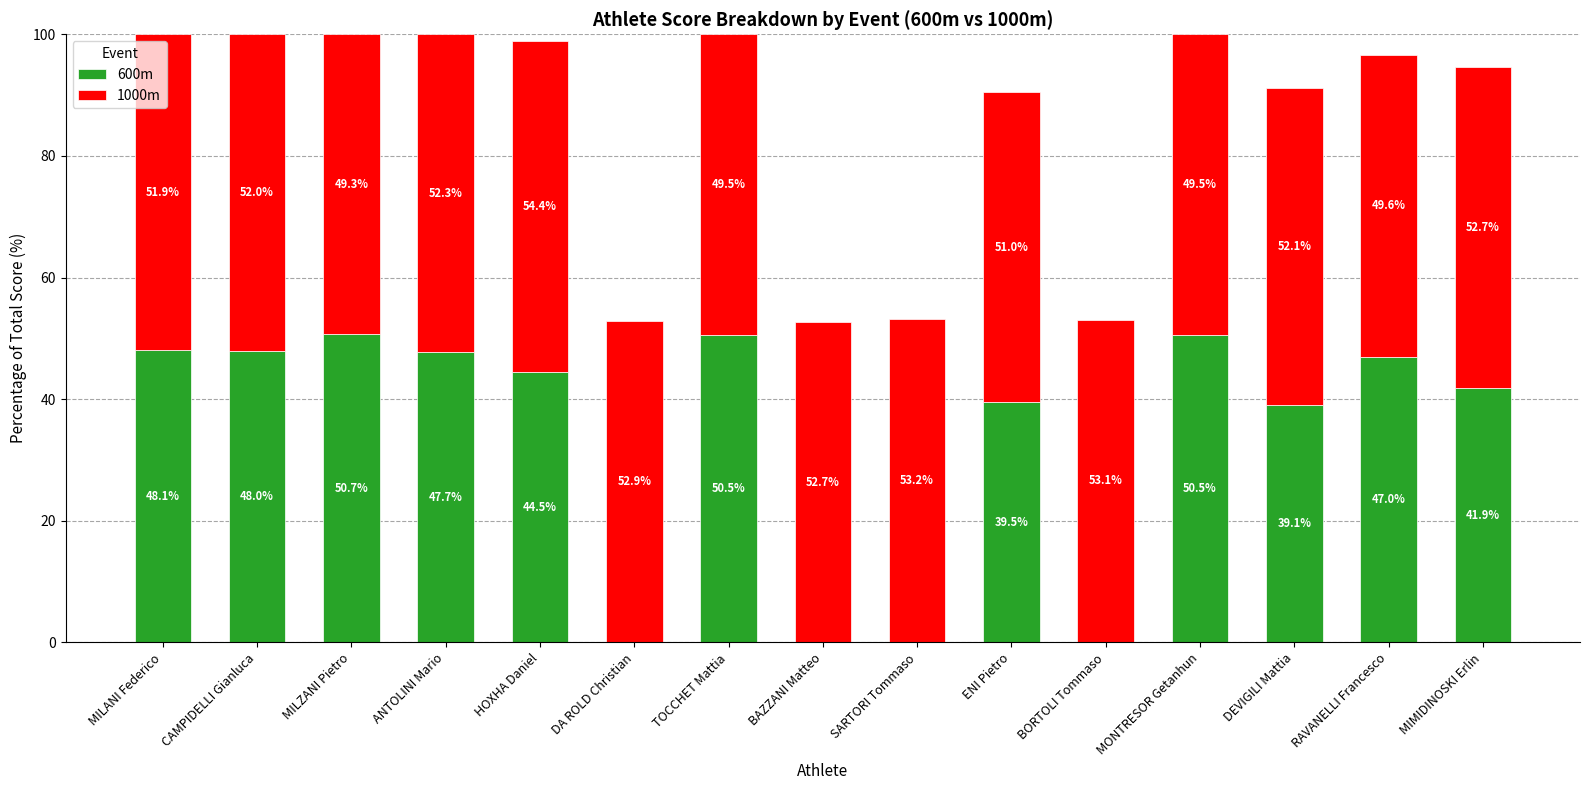

The value of 600m at DEVIGILI Mattia is 17.5. True or false?

False